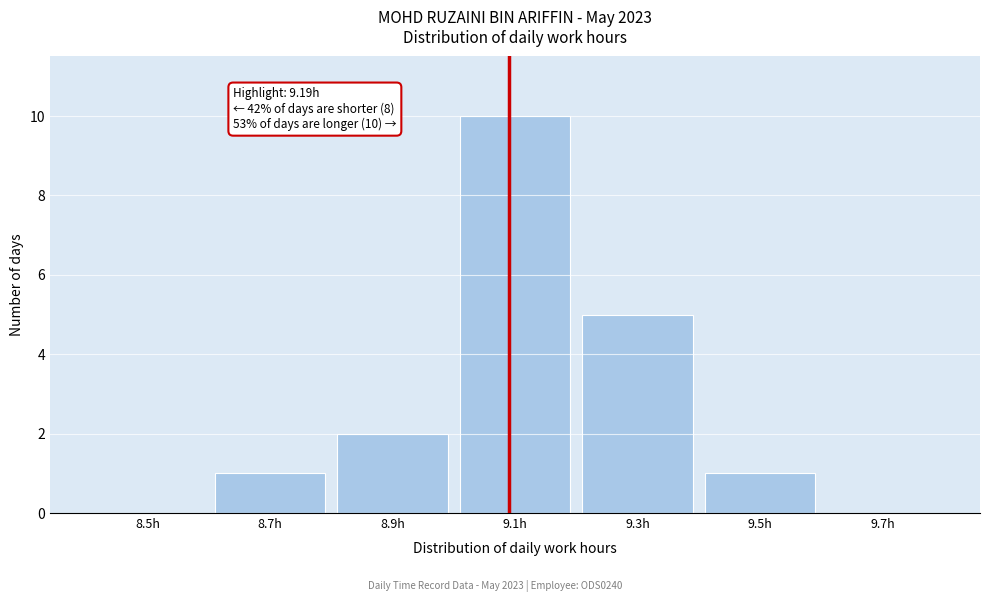

Reading right to left, transcribe all the data shown in this chart.

9.7h=0	9.5h=1	9.3h=5	9.1h=10	8.9h=2	8.7h=1	8.5h=0